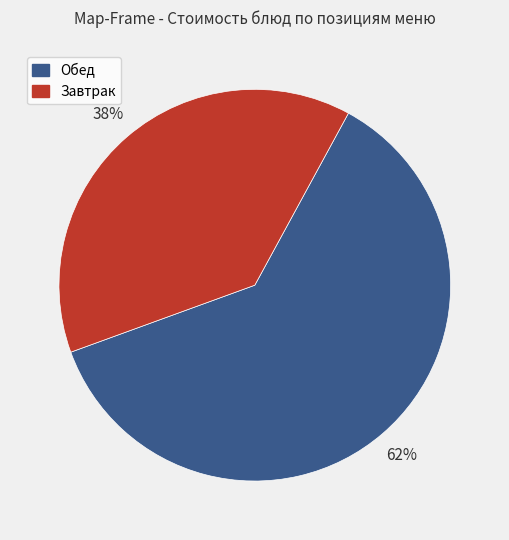

How many segments does this pie chart have?

2